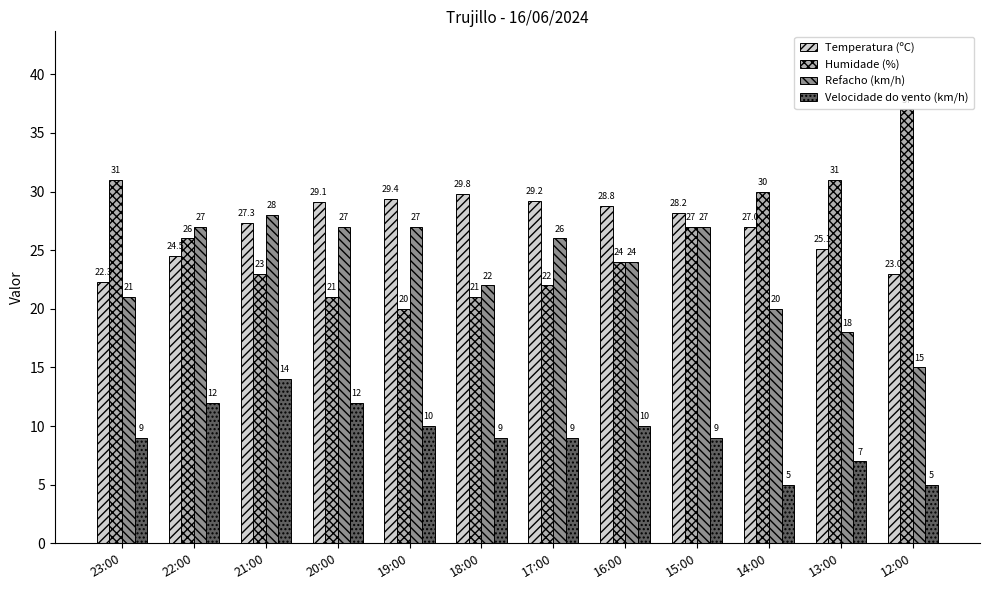

Which series has the largest range (max minus min)?

Humidade (%)